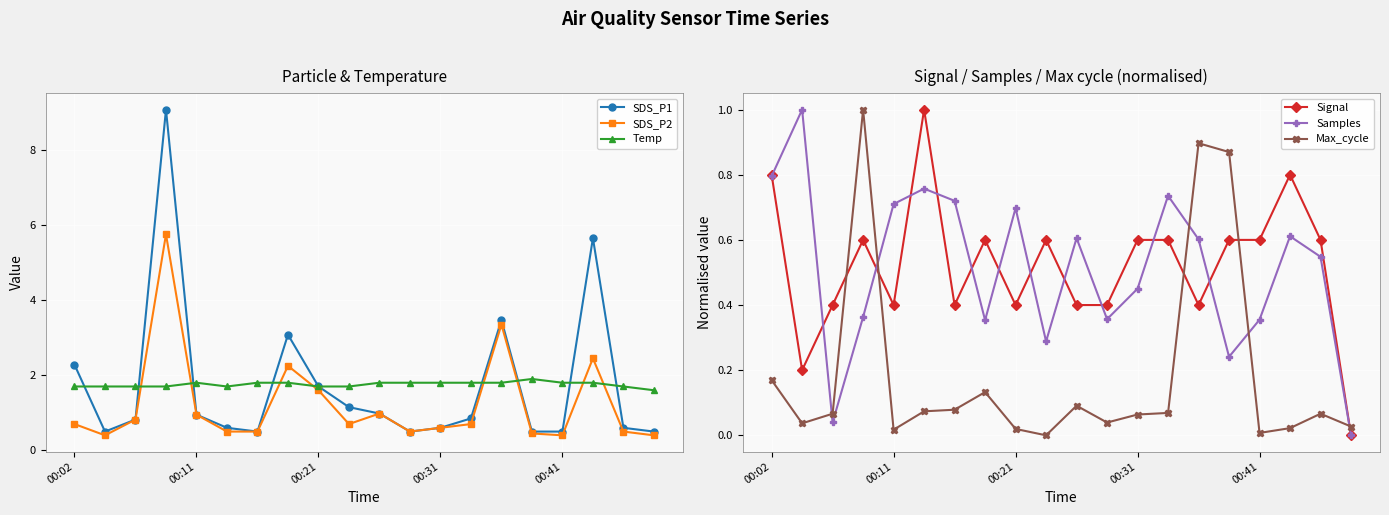

What is the maximum value for Temp?

1.9